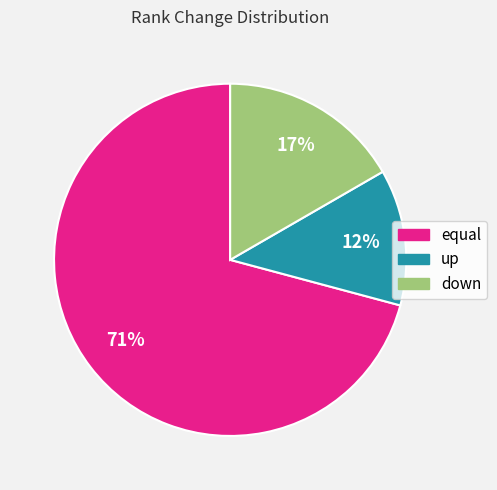

Between equal and up, which is larger?

equal